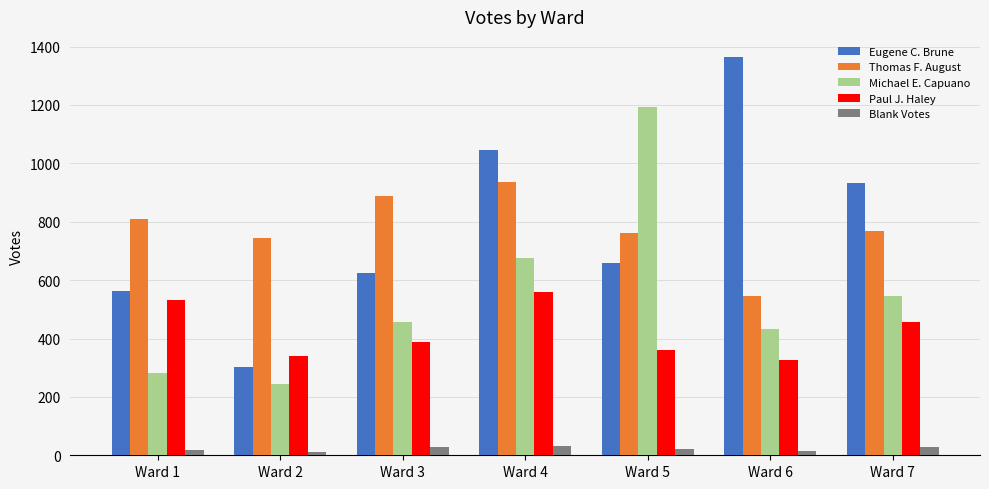

Which category has the lowest value in the Eugene C. Brune series?

Ward 2